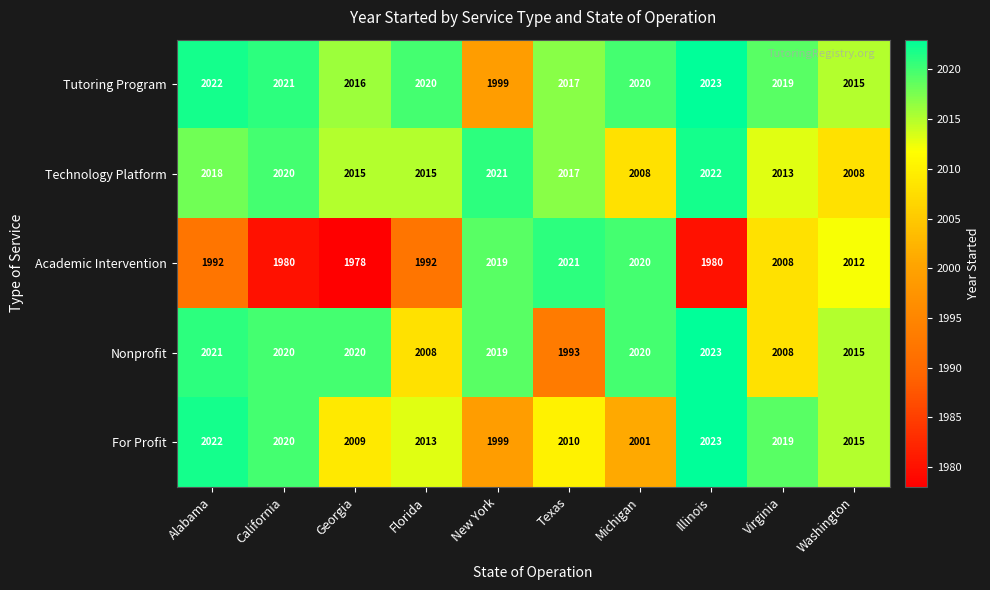

Is it true that For Profit equals 792 at Georgia?

False